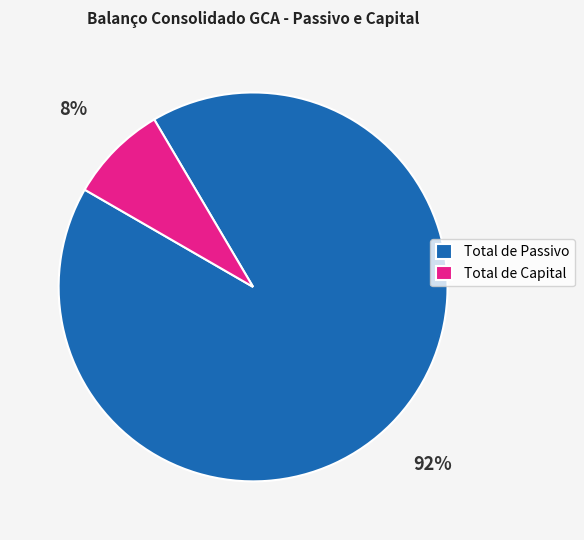

To the nearest percent, what percentage of the pie is Total de Capital?

8%